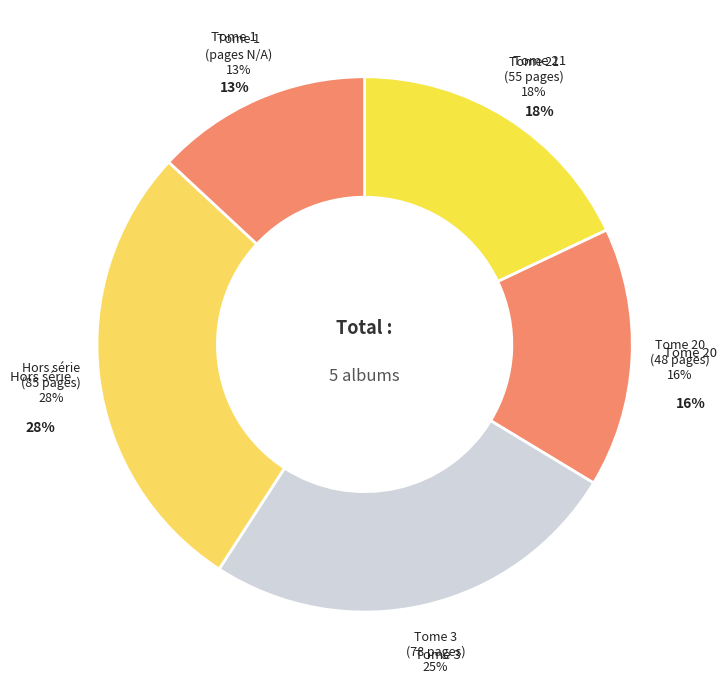

Does any single category account for the majority?

No